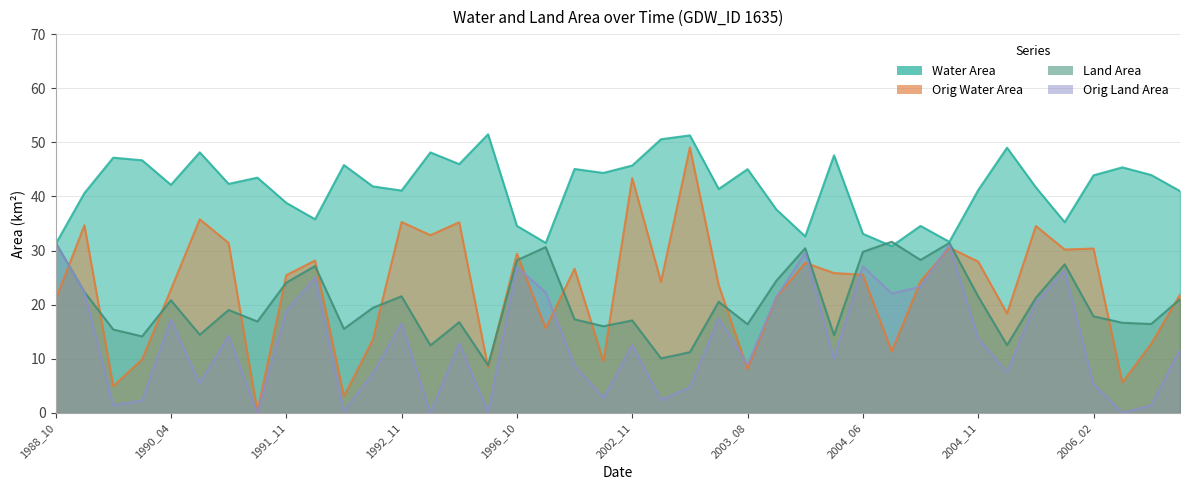

At 1996_02, list the series in order from largest to smallest.

waterArea, landArea, origWaterArea, origlandArea